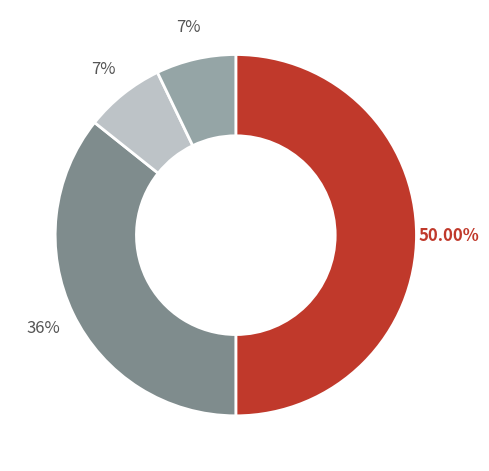

To the nearest percent, what is the difference between the largest and smallest slice percentages?

43%